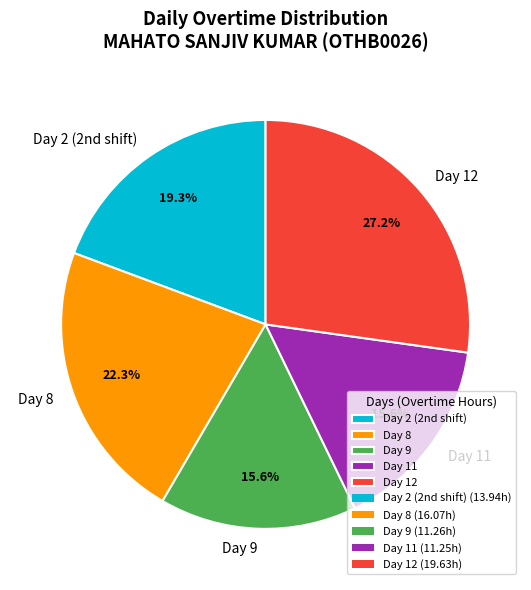

Count the number of slices in the pie.

5